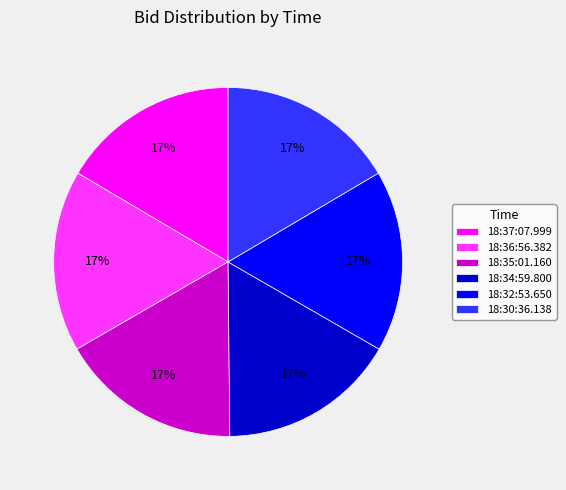

Is there any slice that represents more than half of the pie?

No